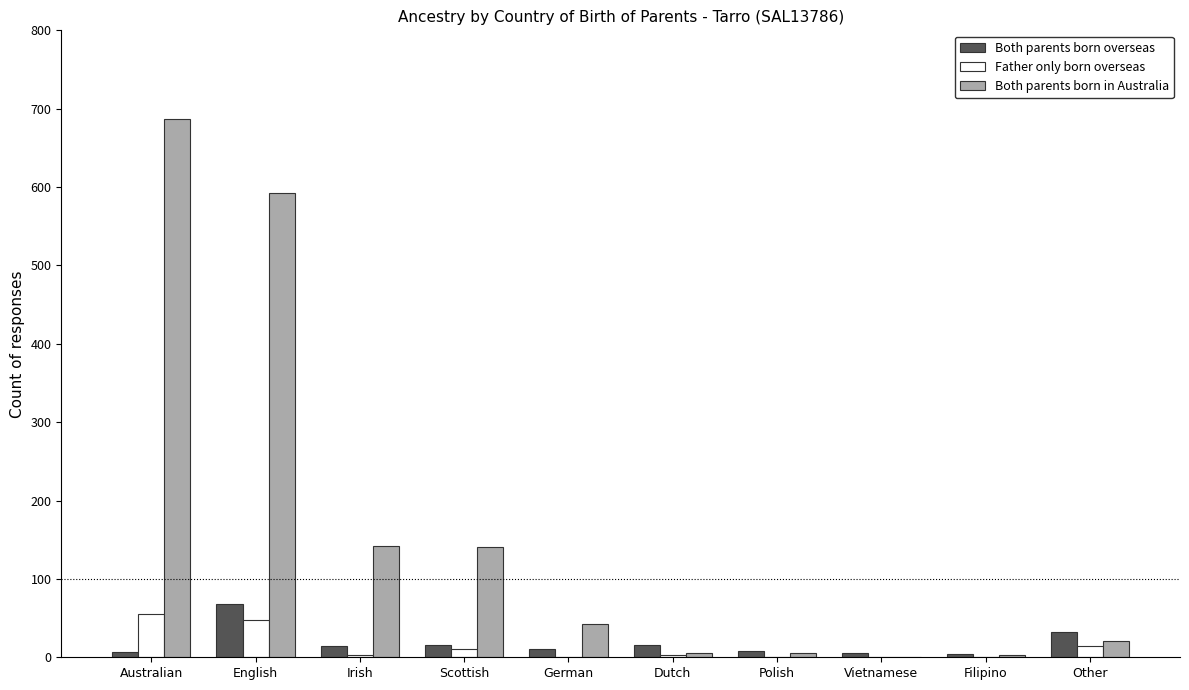

Is the value of Both parents born in Australia at Other greater than the value of Father only born overseas at English?

No